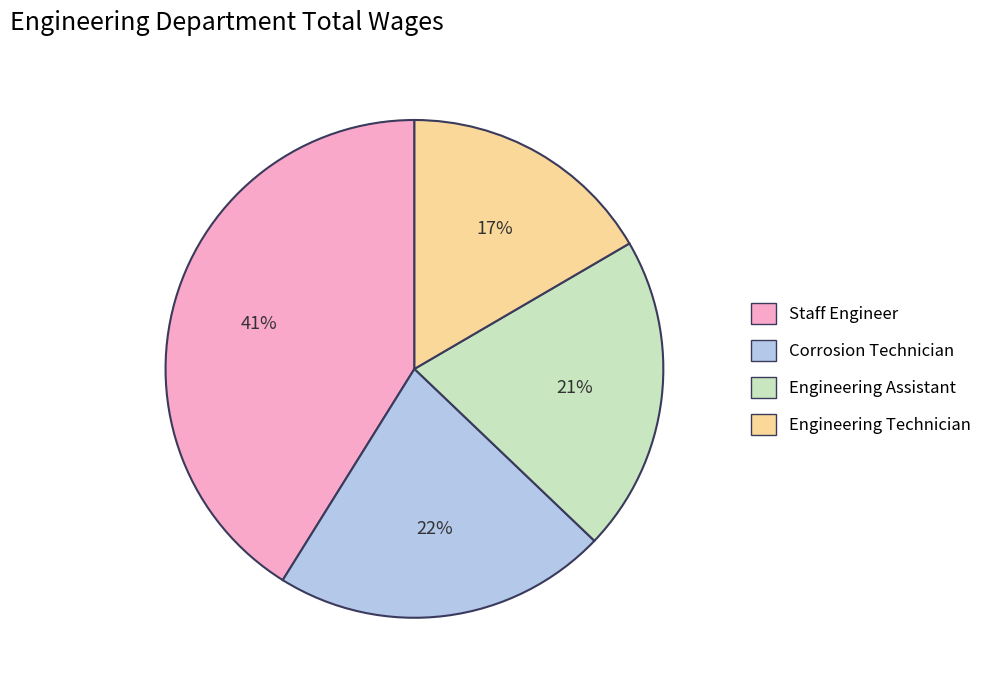

Is Corrosion Technician the majority of the pie?

No